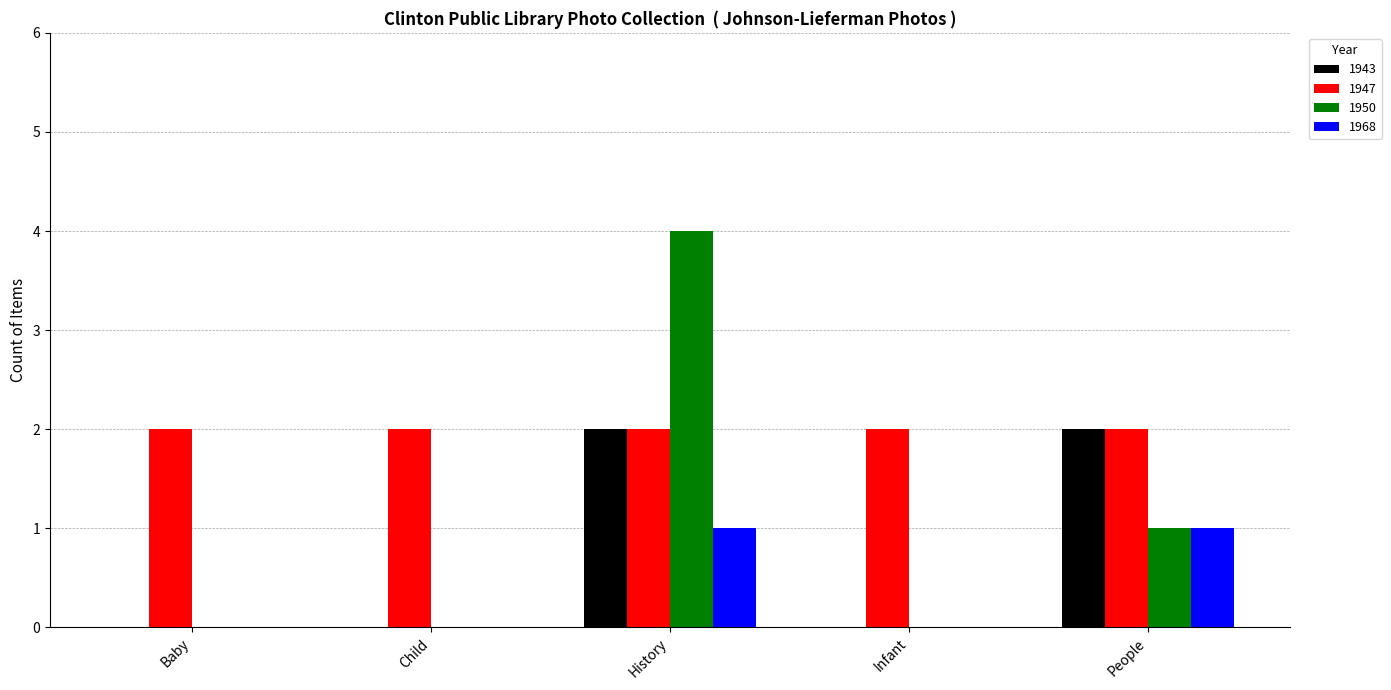

Which series has the largest total across all categories?

1947